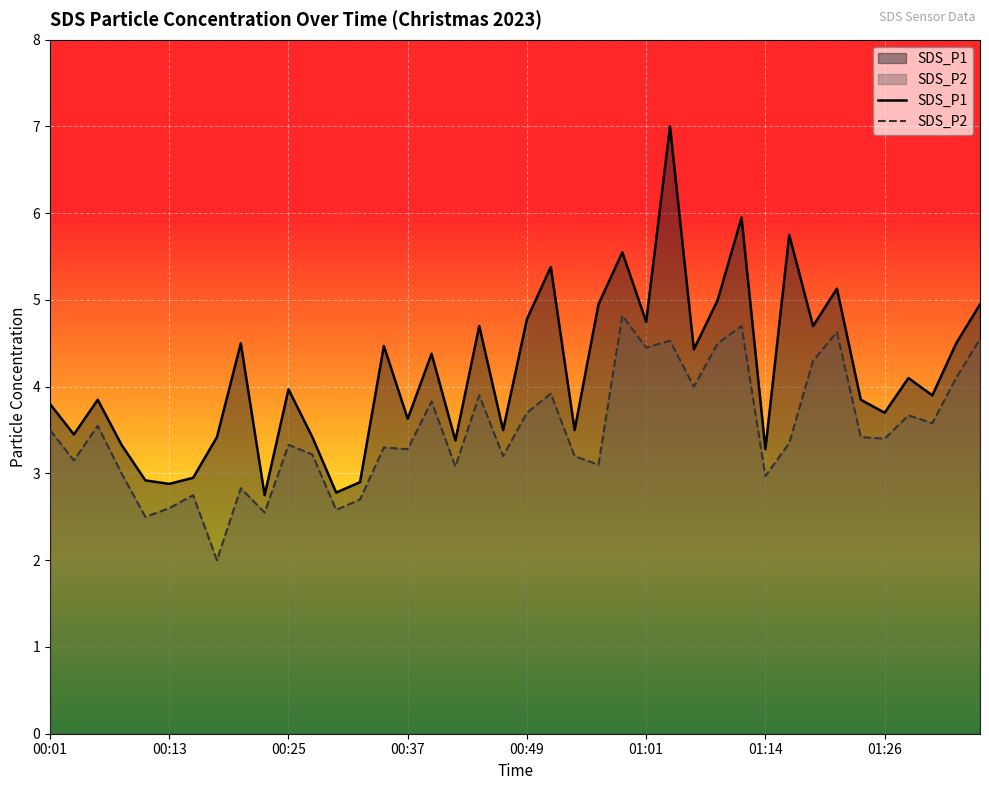

The SDS_P2 series shows 1.3 at 01:28. True or false?

False